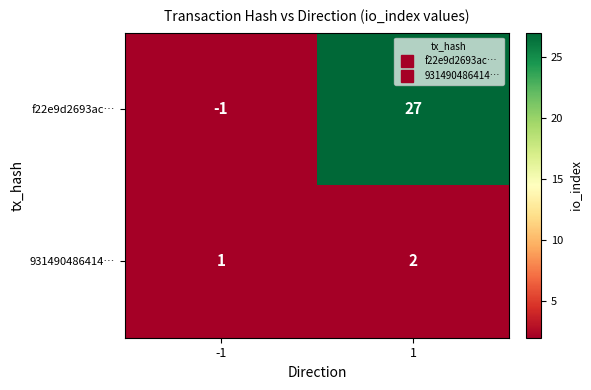

At which category is the sum across all series the highest?

1